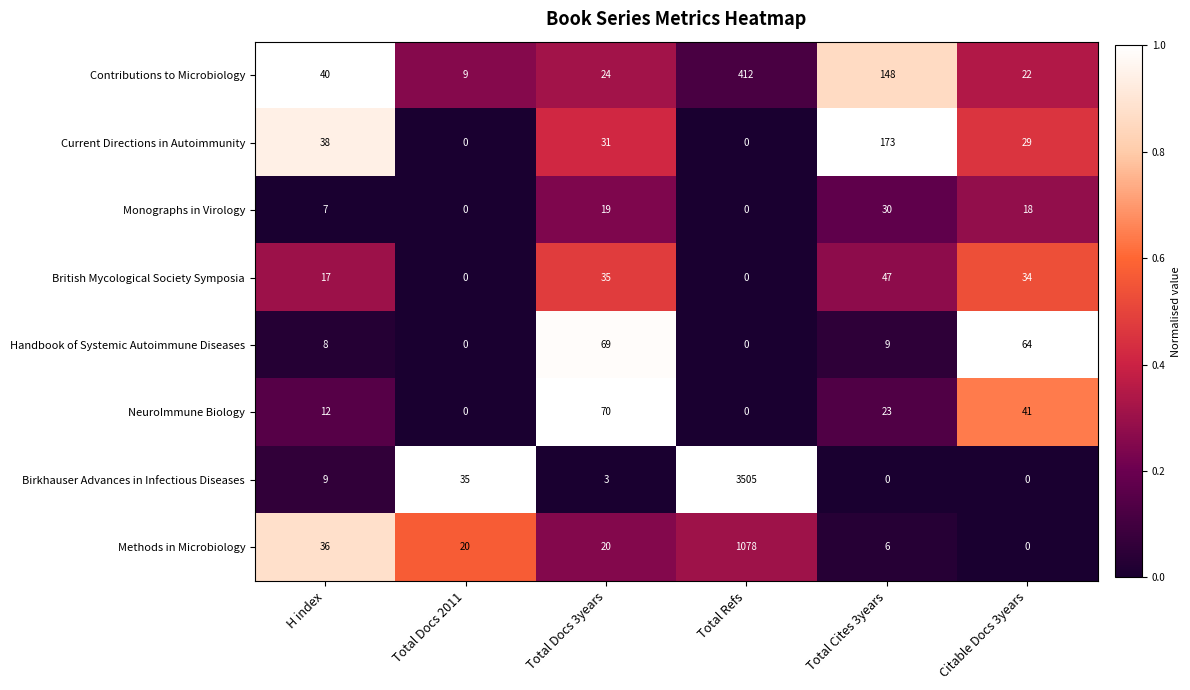

What is the greatest value displayed?

3505